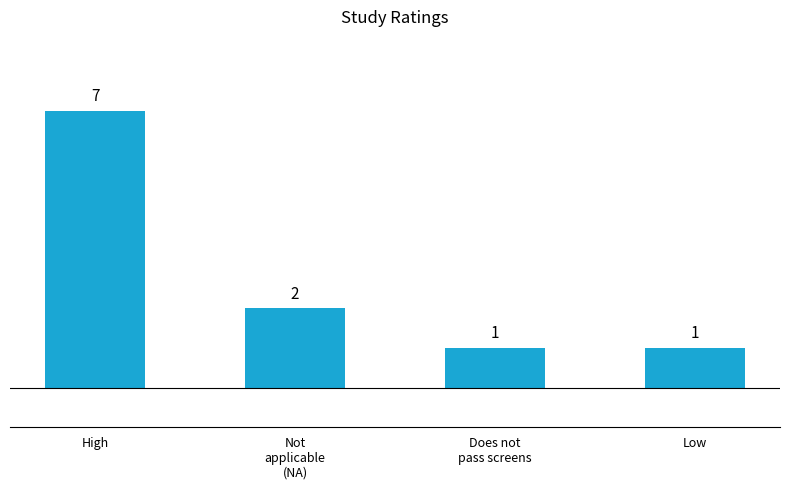

What is the label of the 2nd bar from the right?

Does not
pass screens